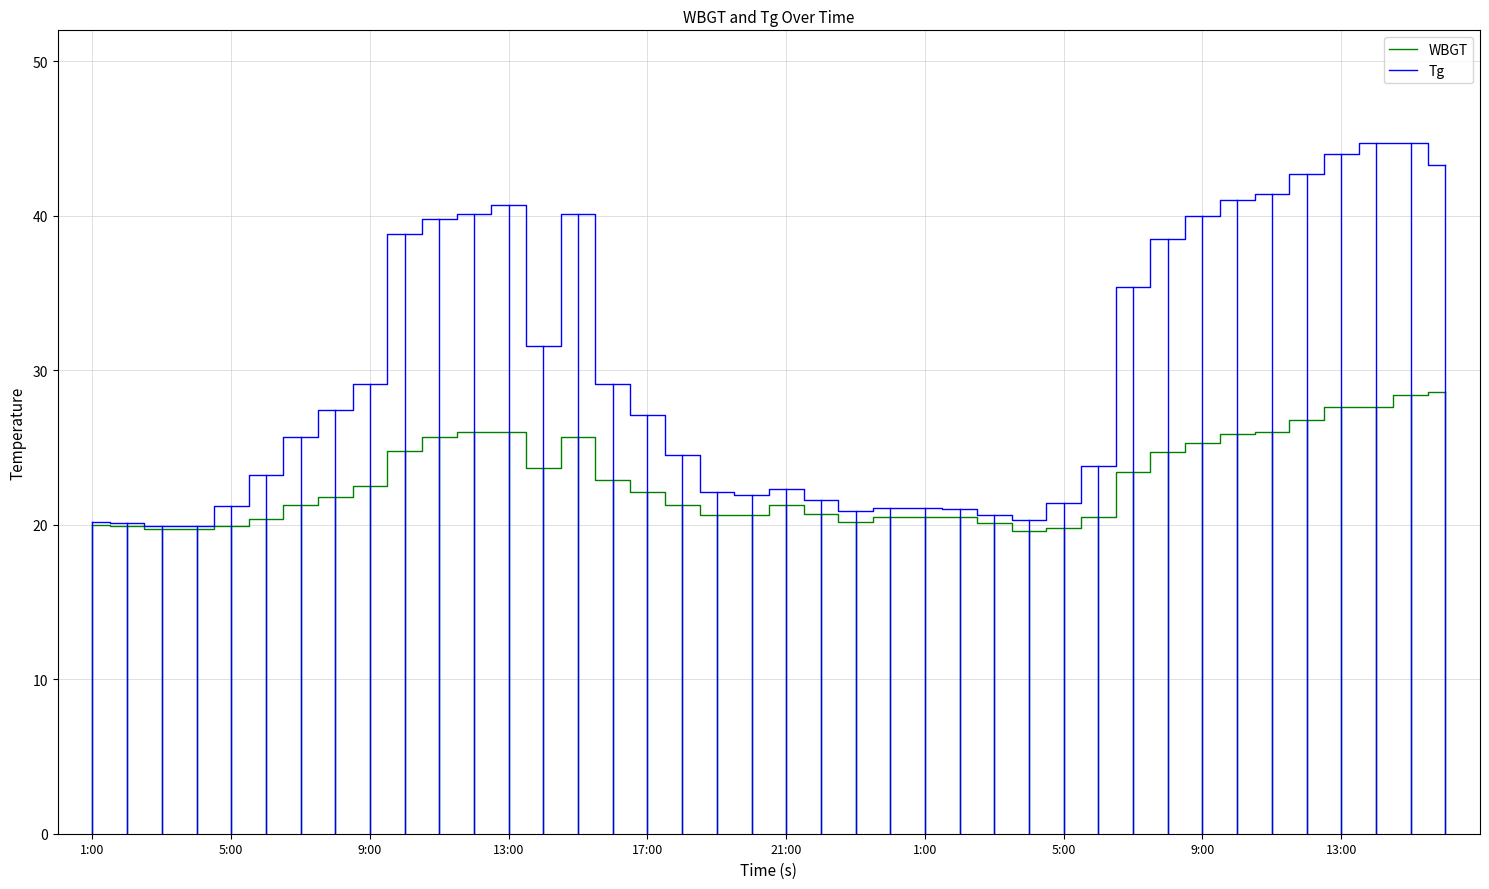

Which series has the largest range (max minus min)?

Tg